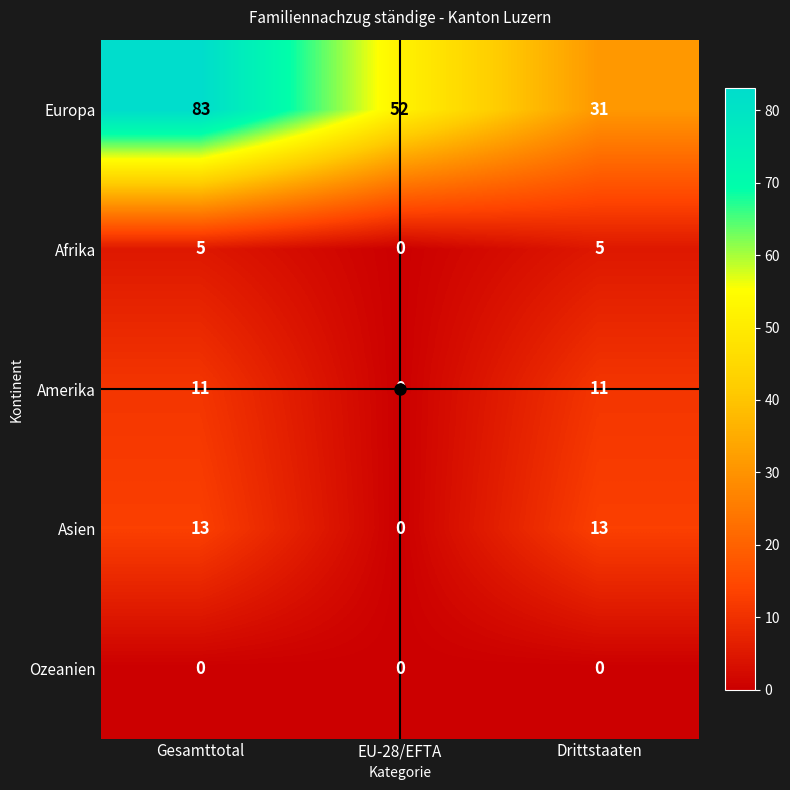

What is the total value across all series at Drittstaaten?

60